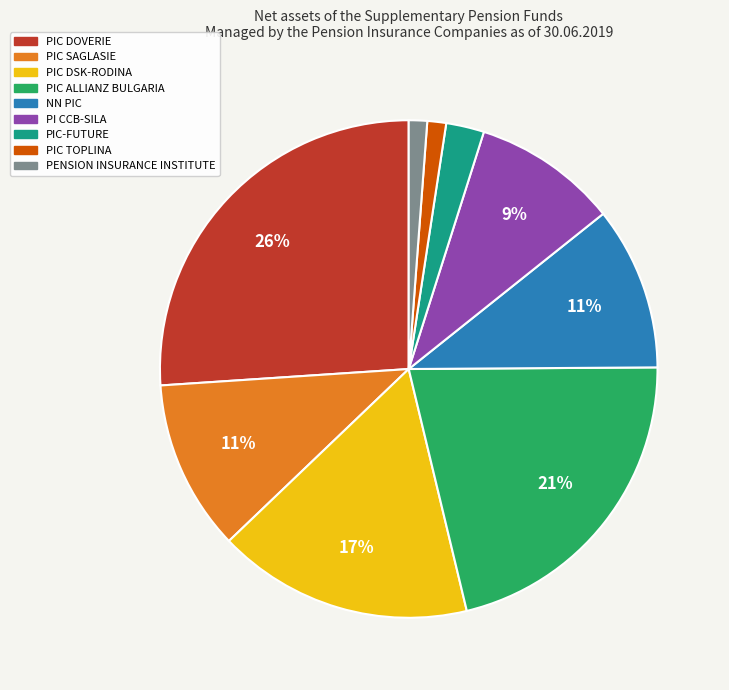

To the nearest percent, what is the combined percentage of PIC SAGLASIE and PIC TOPLINA?

12%